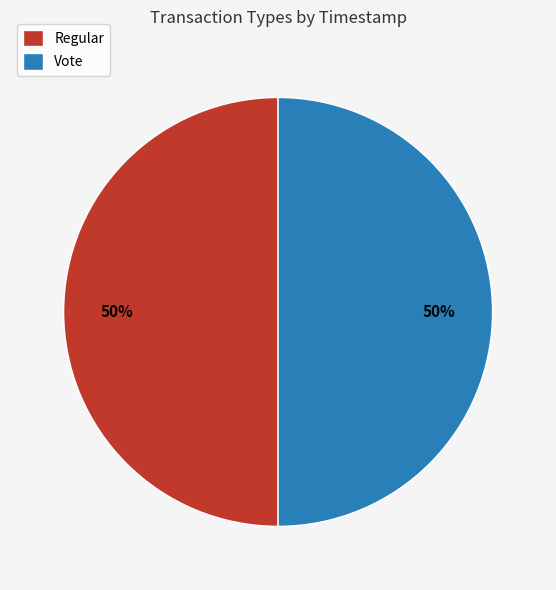

Is the sum of Regular and Vote greater than half?

Yes